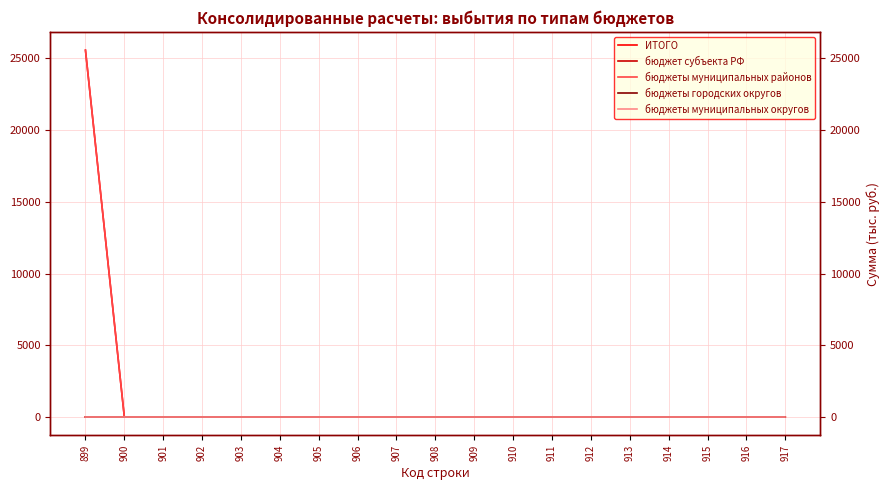

Which has a higher value, 903 or 902?

903